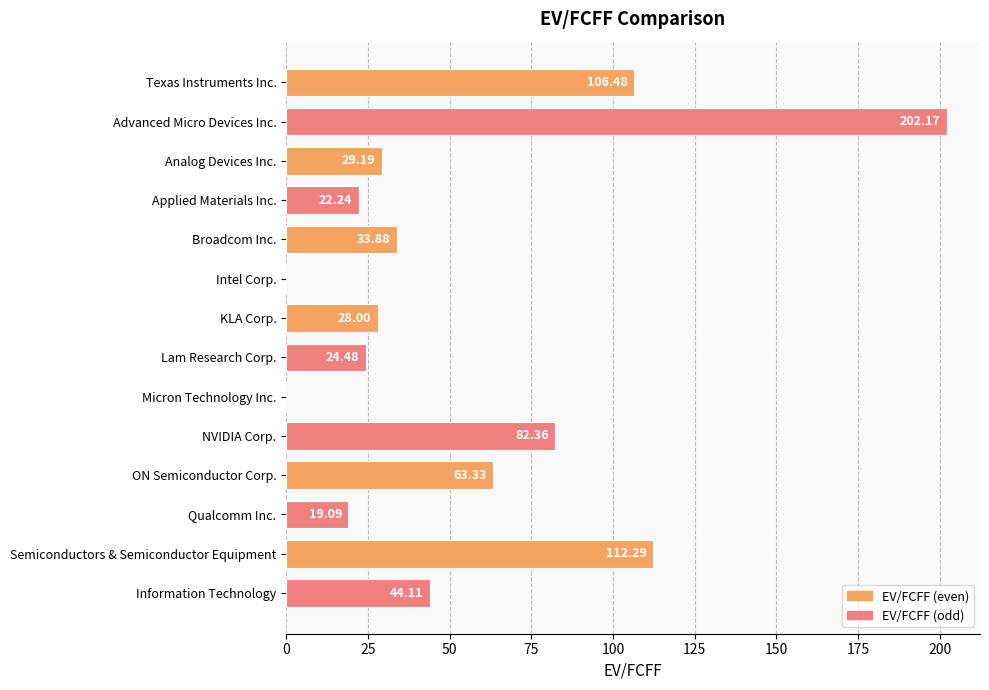

Which has a higher value, Micron Technology Inc. or Lam Research Corp.?

Lam Research Corp.